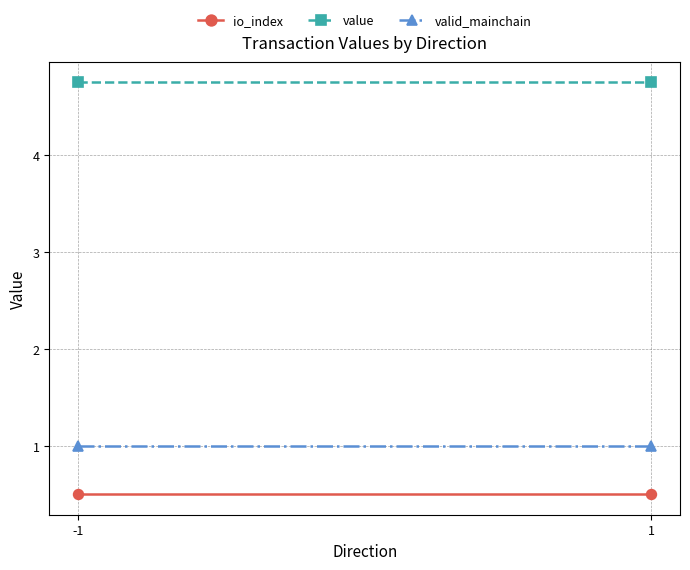

At -1, list the series in order from largest to smallest.

value, valid_mainchain, io_index